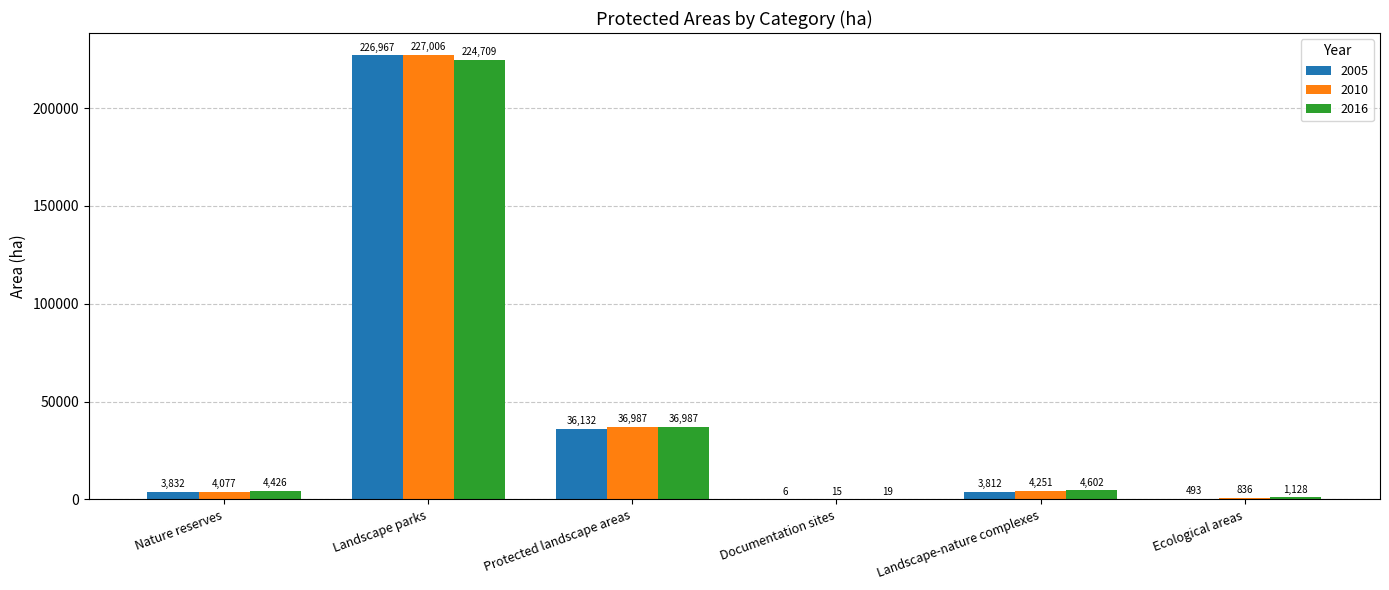

What is the greatest value displayed?

227005.5